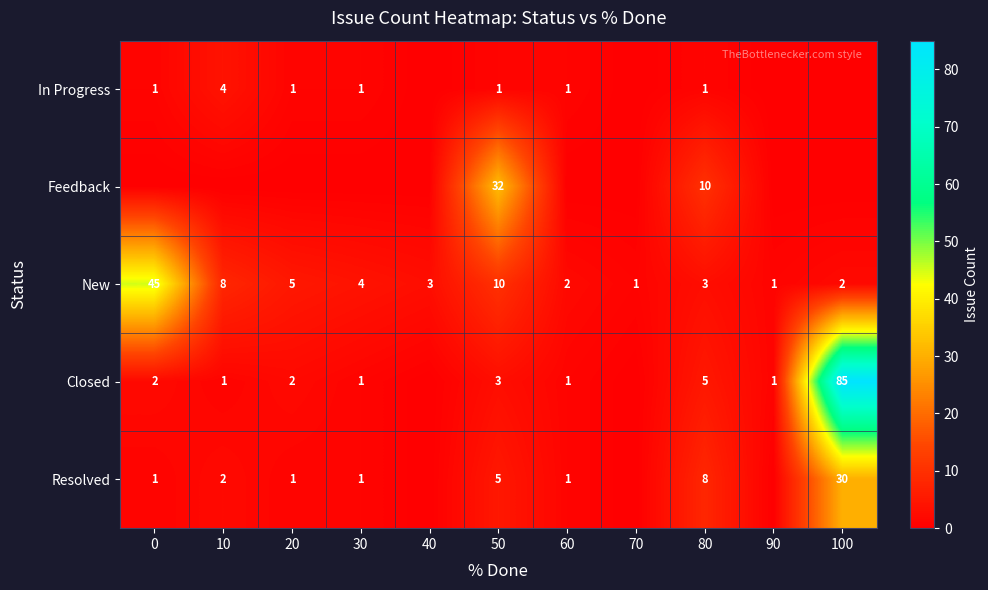

How many categories are shown in the chart?

11